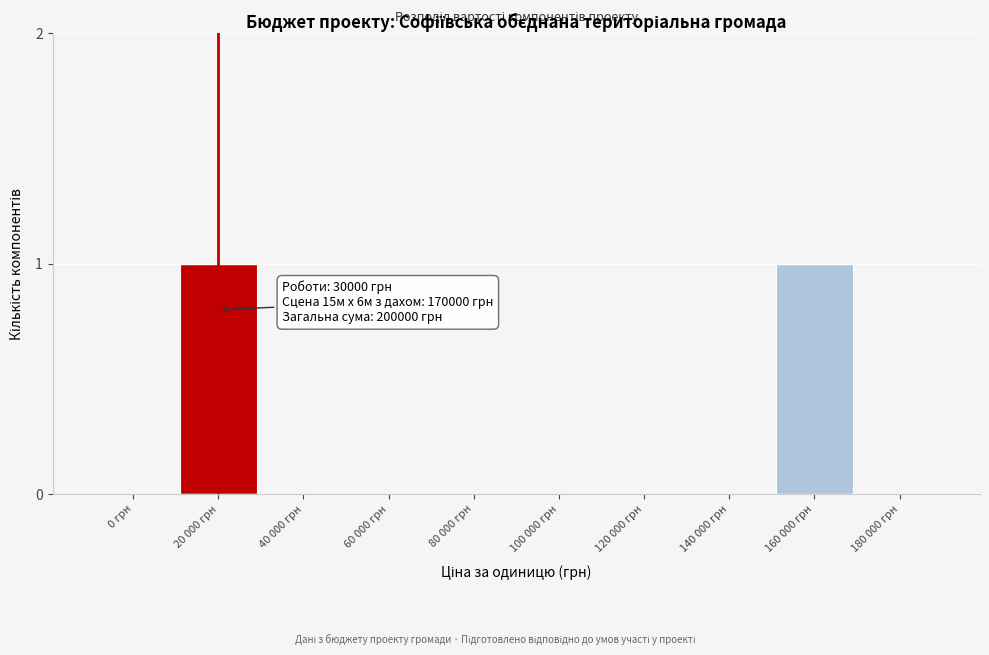

Reading left to right, what are all the values shown in this chart?

0 грн=0	20 000 грн=1	40 000 грн=0	60 000 грн=0	80 000 грн=0	100 000 грн=0	120 000 грн=0	140 000 грн=0	160 000 грн=1	180 000 грн=0